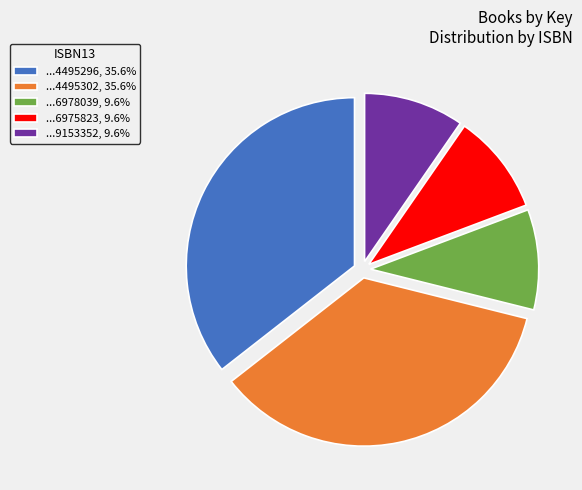

Approximately how many times larger is the value at ...6975823, 9.6% compared to ...9153352, 9.6%?

1.0